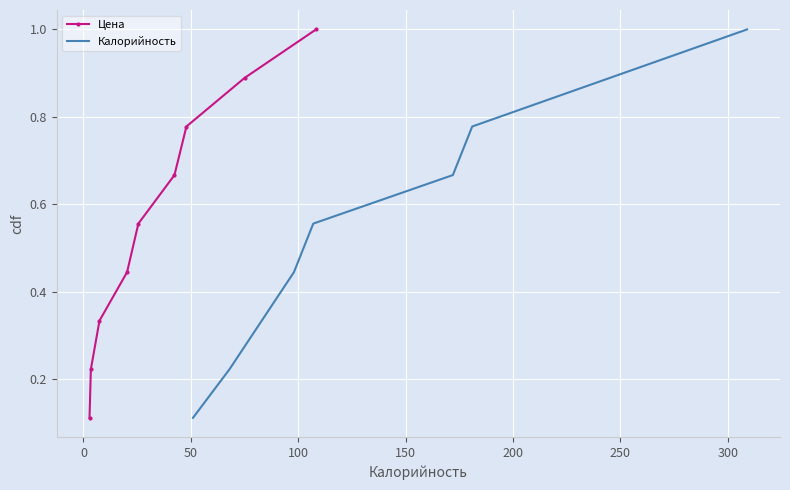

What is the difference between the maximum and minimum values in the Калорийность series?

0.9